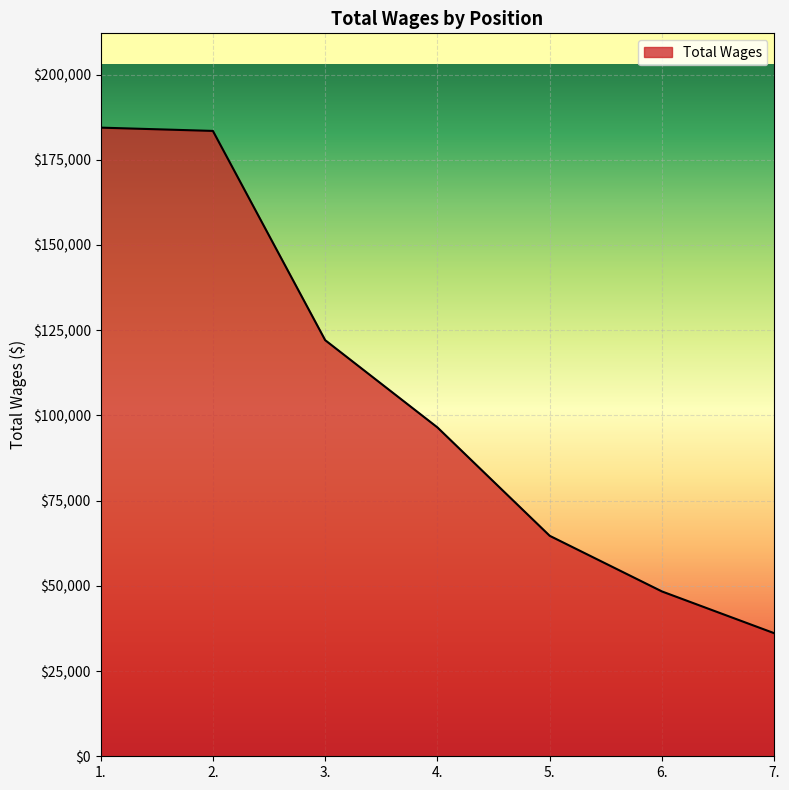

How many distinct data groups are displayed?

1